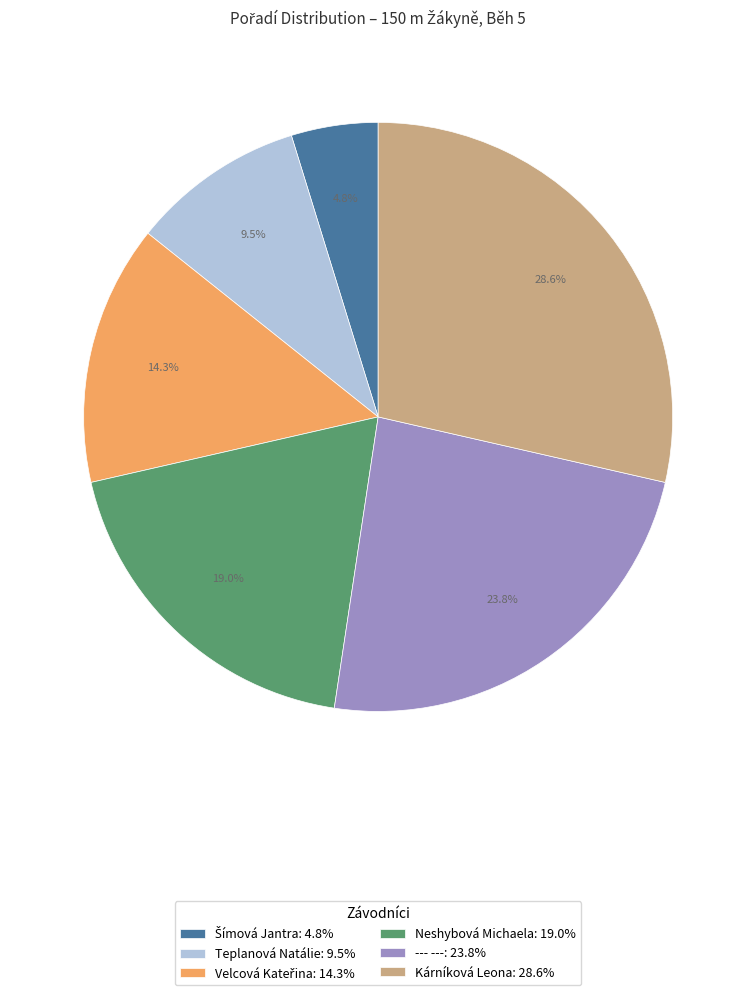

Is Neshybová Michaela: 19.0% the majority of the pie?

No